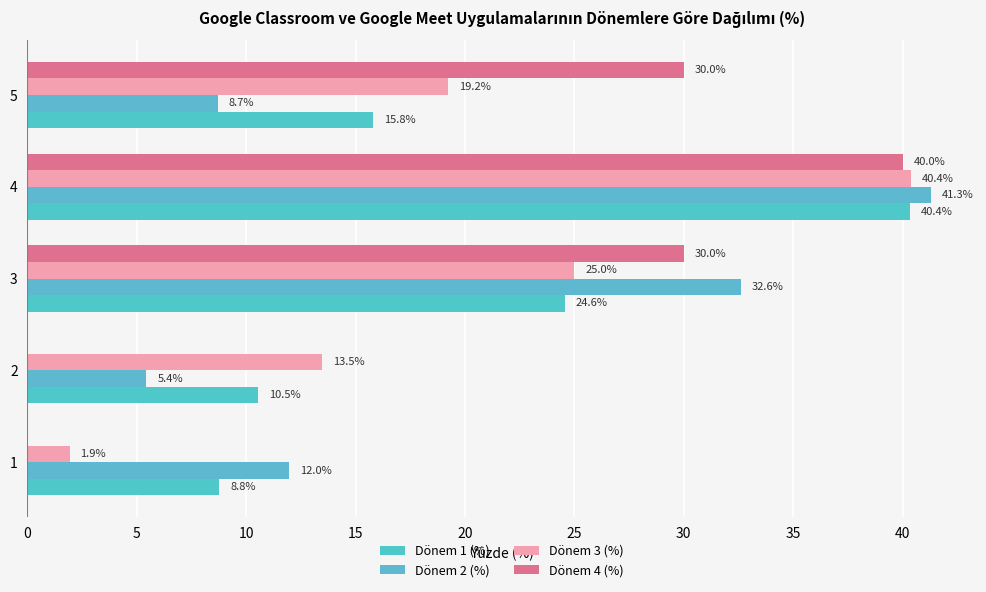

What is the maximum value for Dönem 3 (%)?

40.4